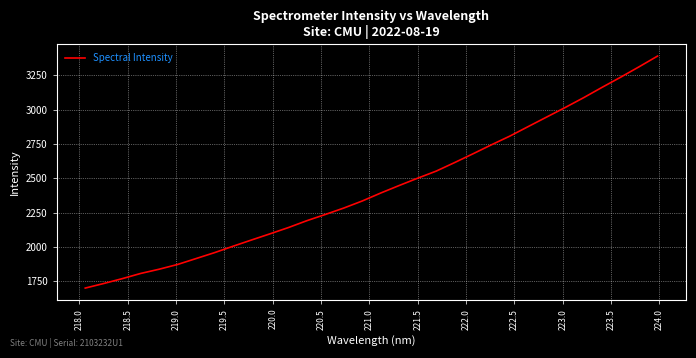

What is the smallest value displayed?

1699.7